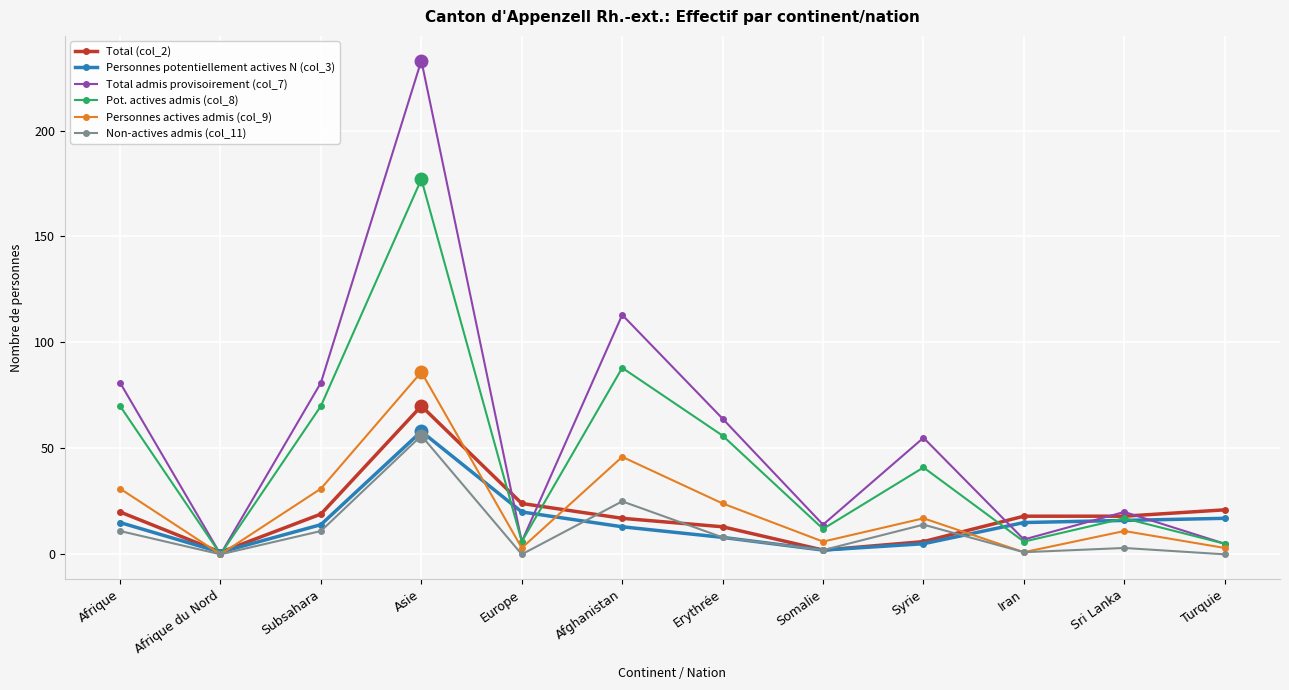

At which label is Total admis provisoirement (col_7) closest to 116?

Afghanistan